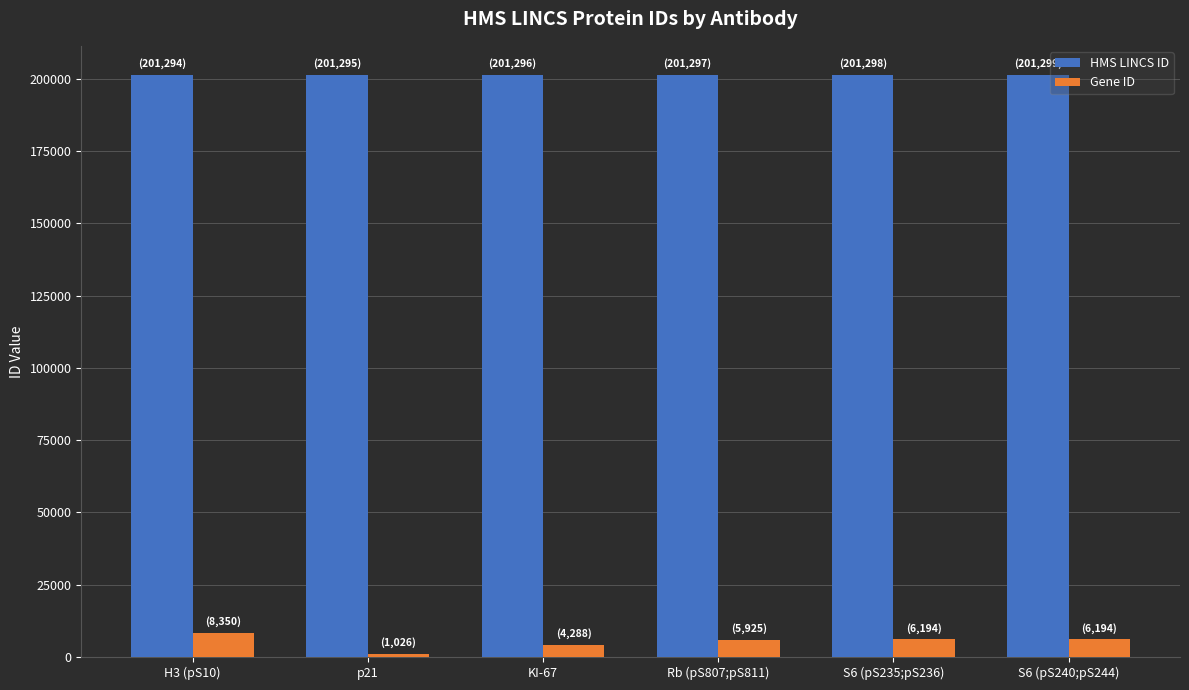

What is the sum of all HMS LINCS ID values?

1207779